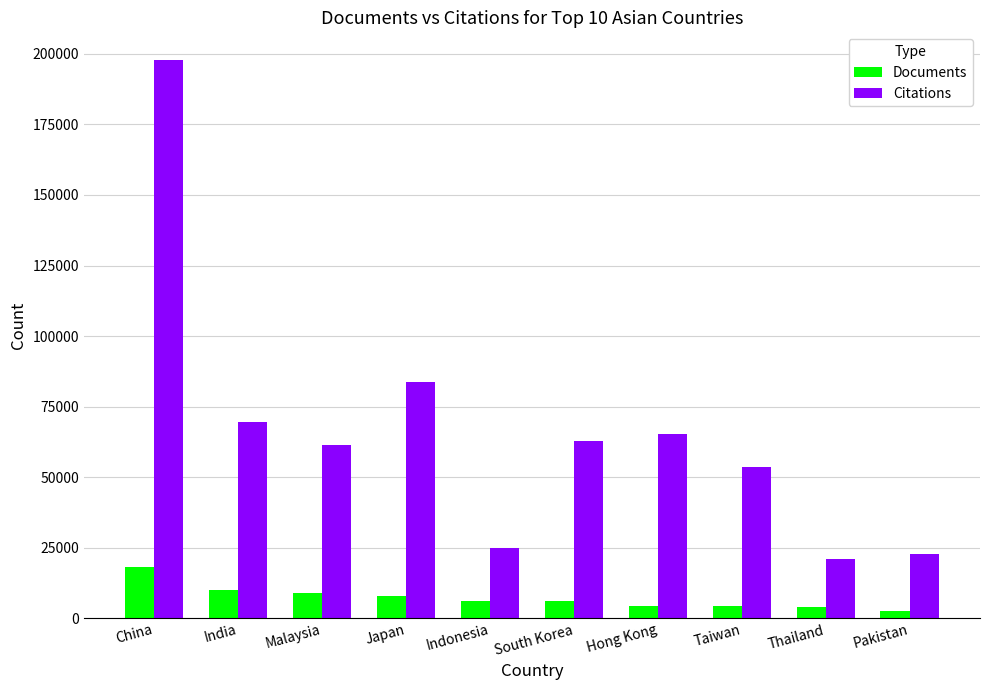

The value of Documents at Pakistan is 2688. True or false?

True